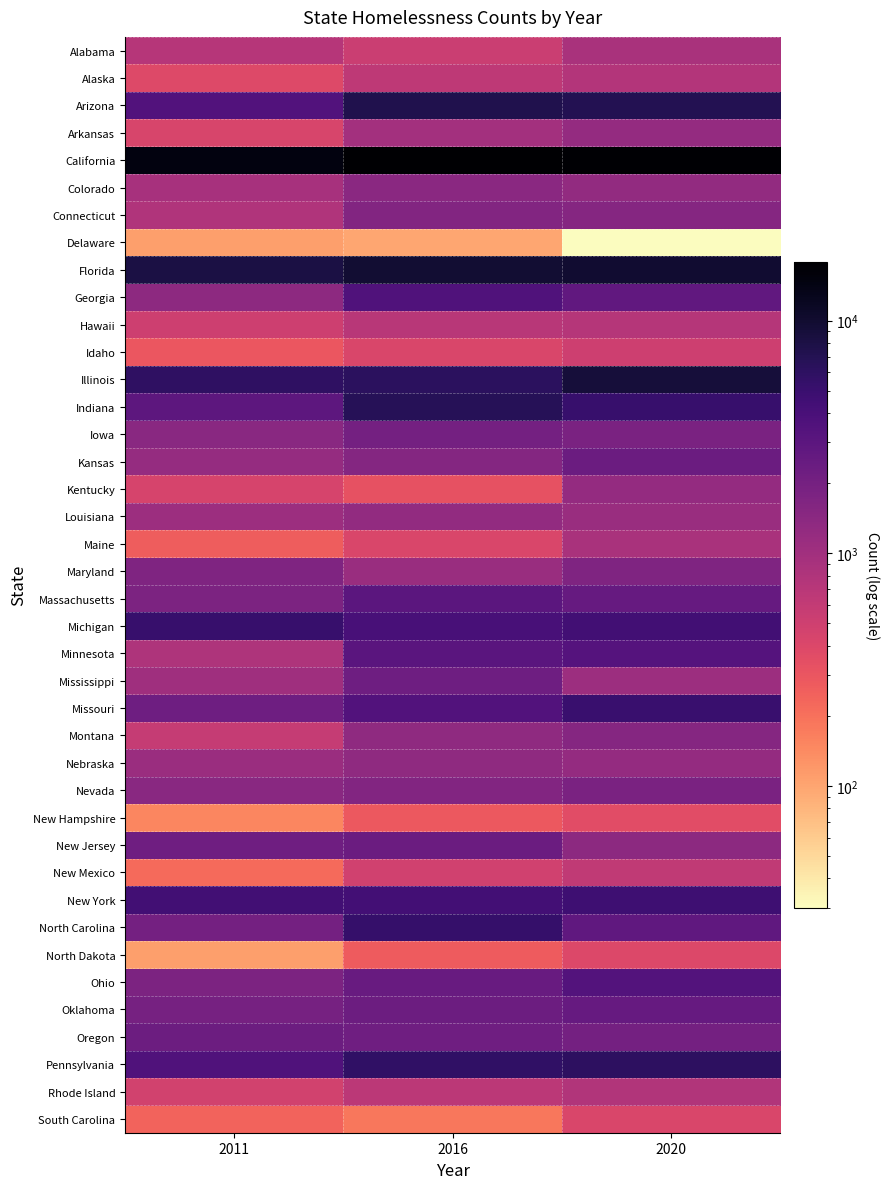

What is the spread (max minus min) of values at 2020?

17152